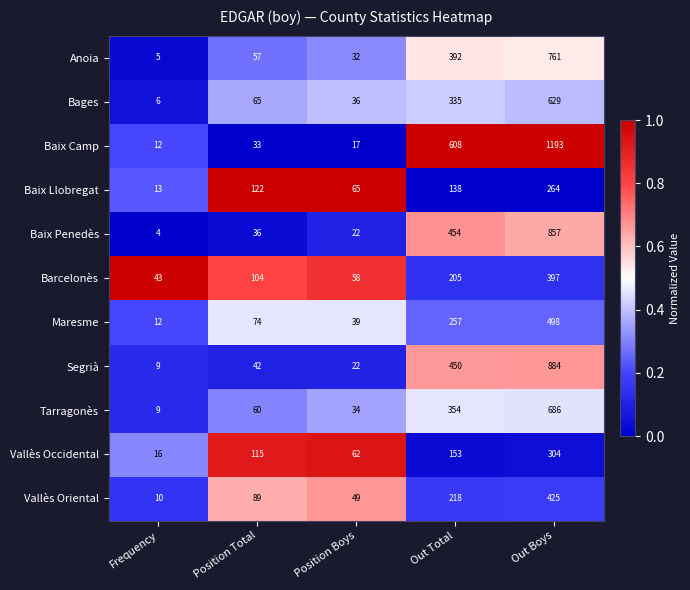

What is the highest value of the Tarragonès series?

686